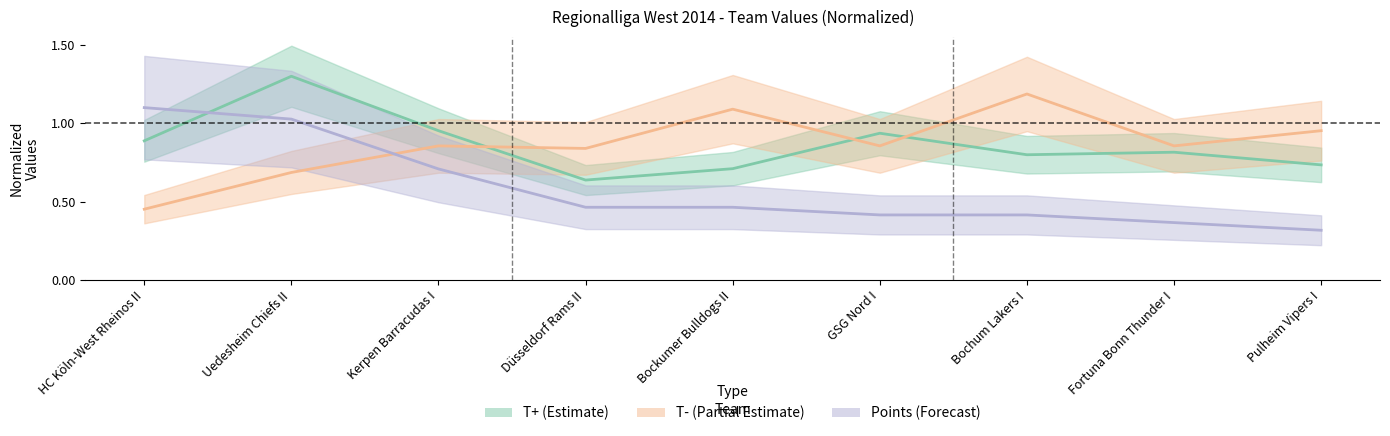

Between which two adjacent categories do T+ and T- first intersect?

Kerpen Barracudas I and Düsseldorf Rams II